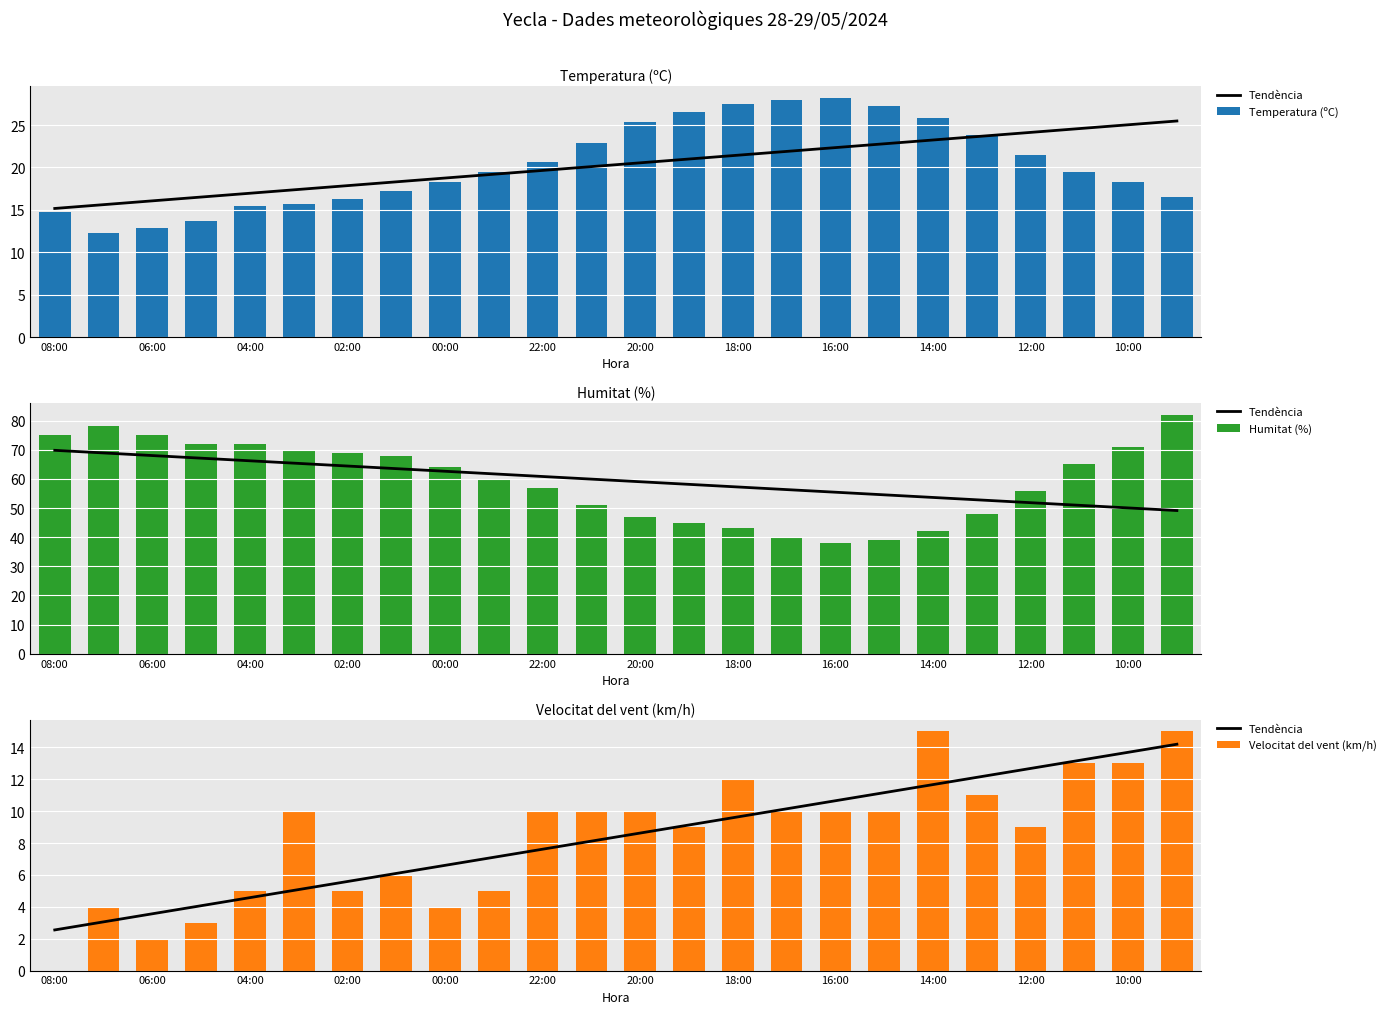

What is the difference between the maximum and second lowest values in the Velocitat del vent (km/h) series?

13.0